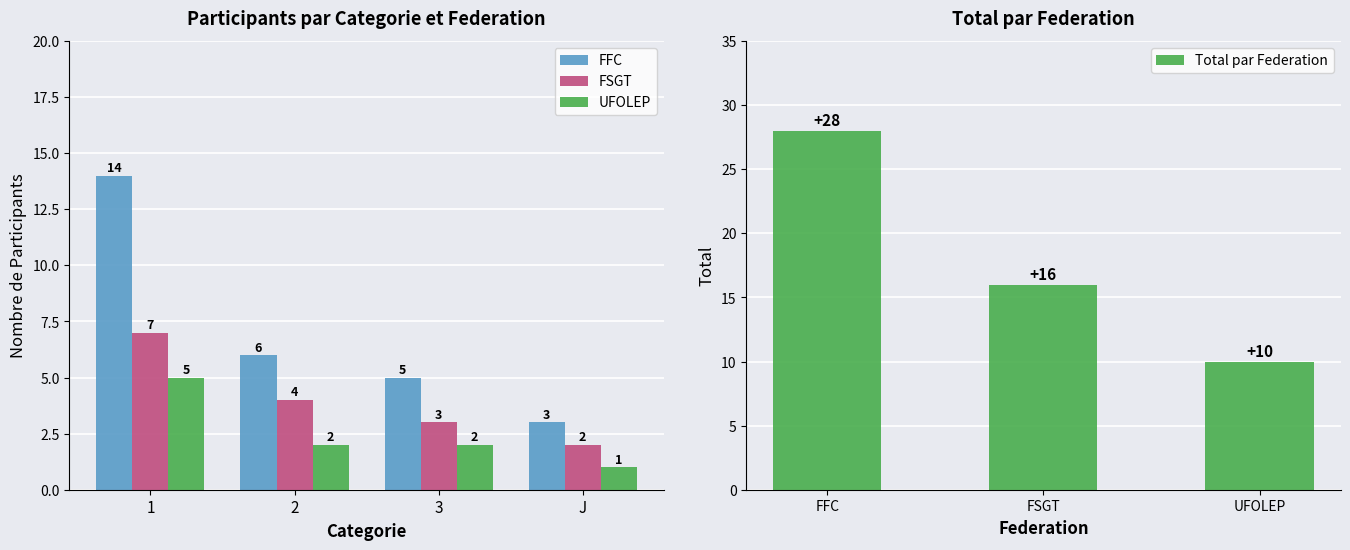

Reading left to right, list all the values displayed in this chart.

FFC: 1=14	2=6	3=5	J=3
FSGT: 1=7	2=4	3=3	J=2
UFOLEP: 1=5	2=2	3=2	J=1